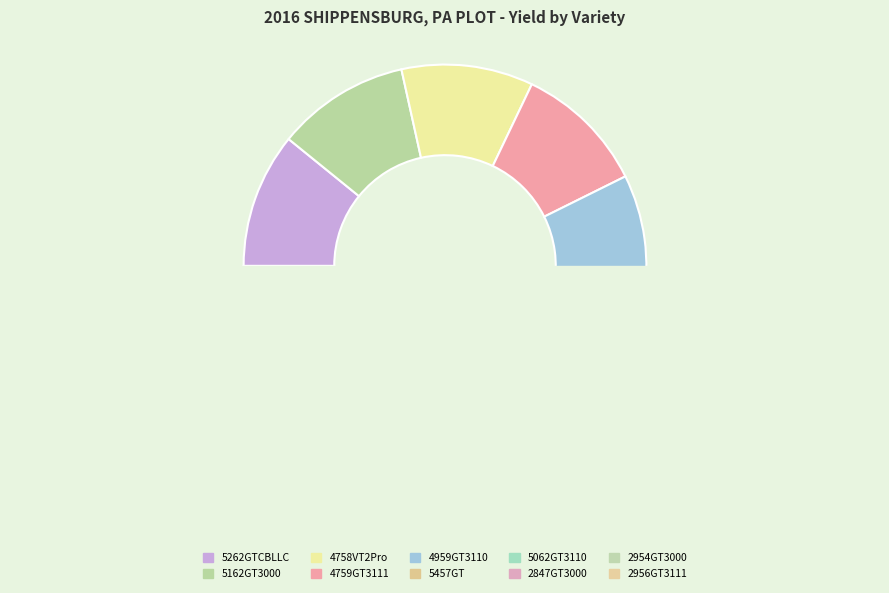

To the nearest percent, what is the difference between the largest and smallest slice percentages?

2%